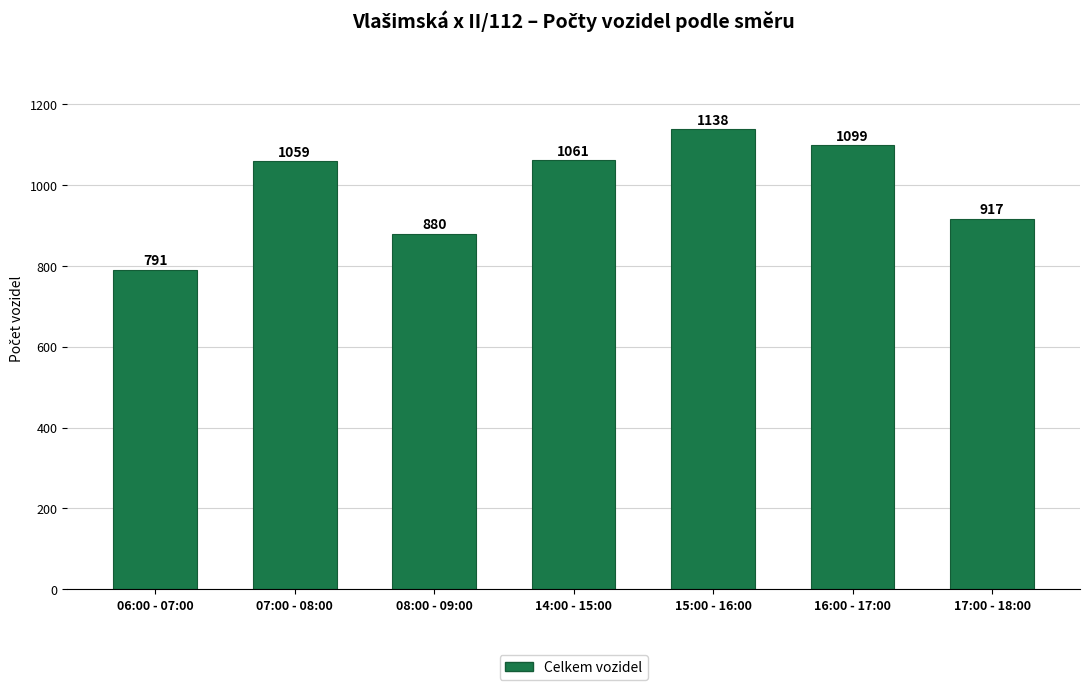

Reading left to right, transcribe all the data shown in this chart.

06:00 - 07:00=791	07:00 - 08:00=1059	08:00 - 09:00=880	14:00 - 15:00=1061	15:00 - 16:00=1138	16:00 - 17:00=1099	17:00 - 18:00=917